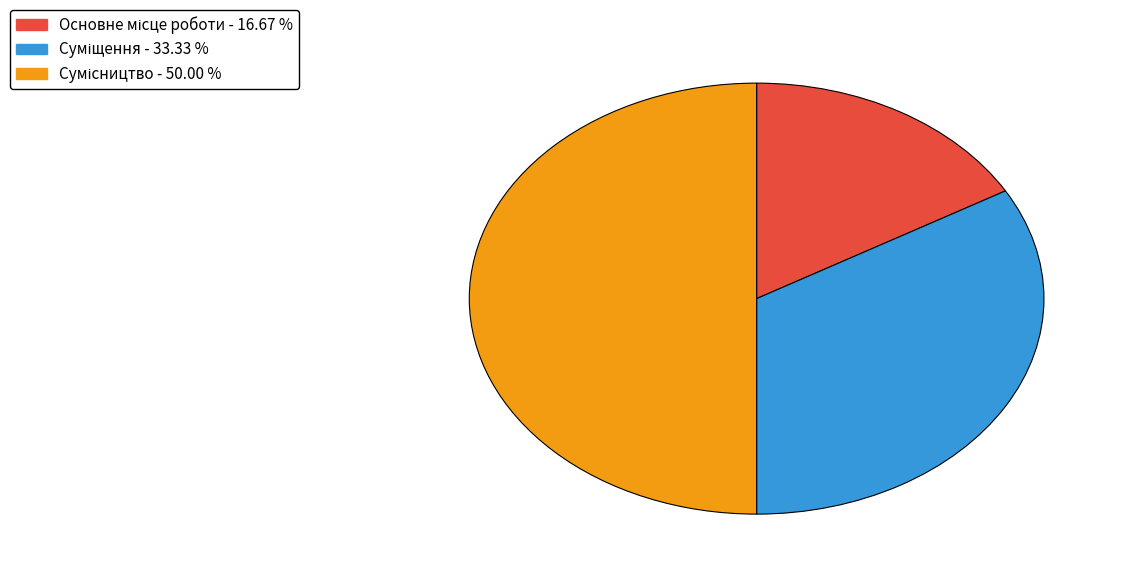

Does Основне місце роботи account for over 50% of the chart?

No